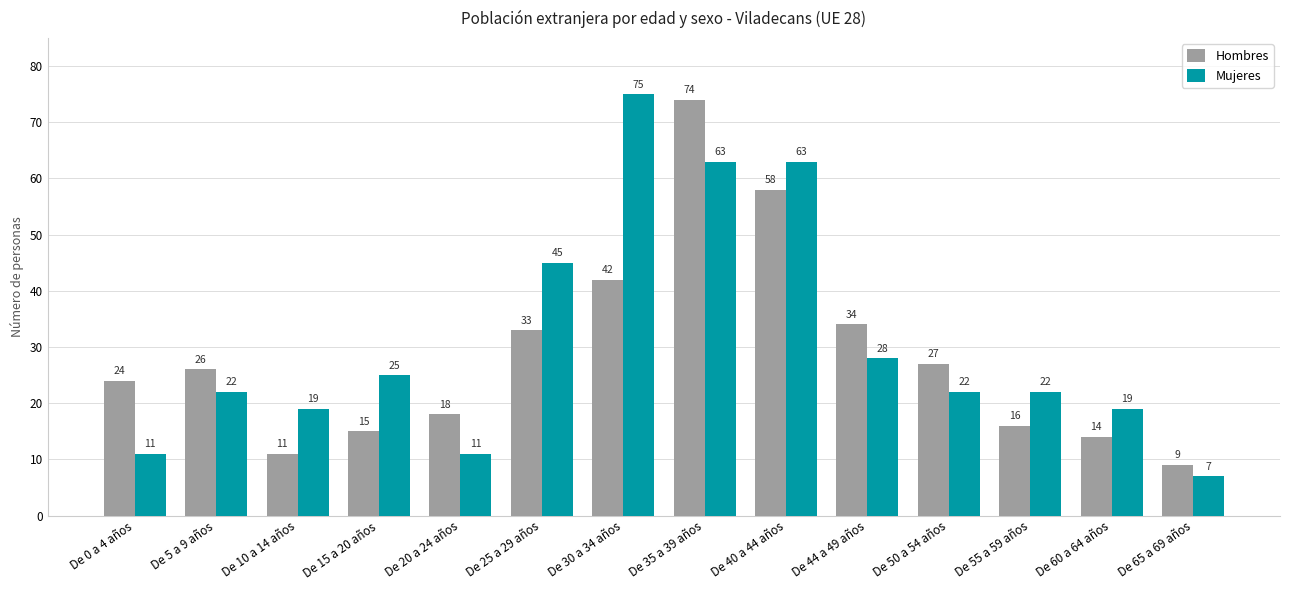

Where is Mujeres nearest to the value 41?

De 25 a 29 años